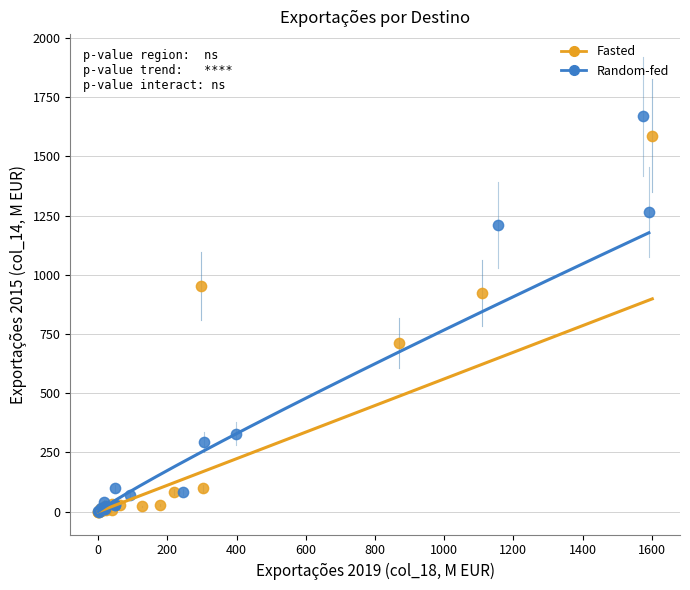

Which series has the largest Y range (max minus min)?

Random-fed